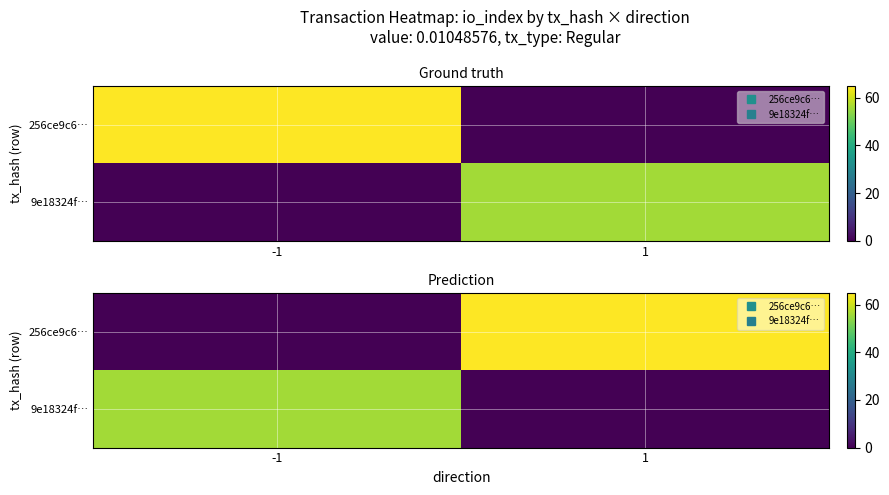

Which category has the lowest value in the 256ce9c6… series?

-1